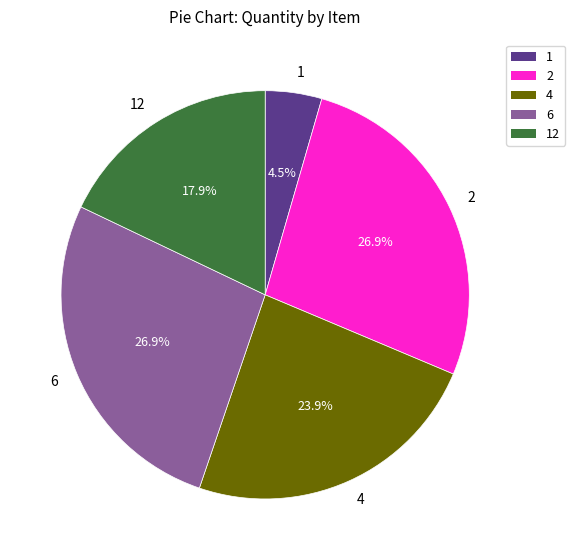

Is there a majority slice in this chart?

No